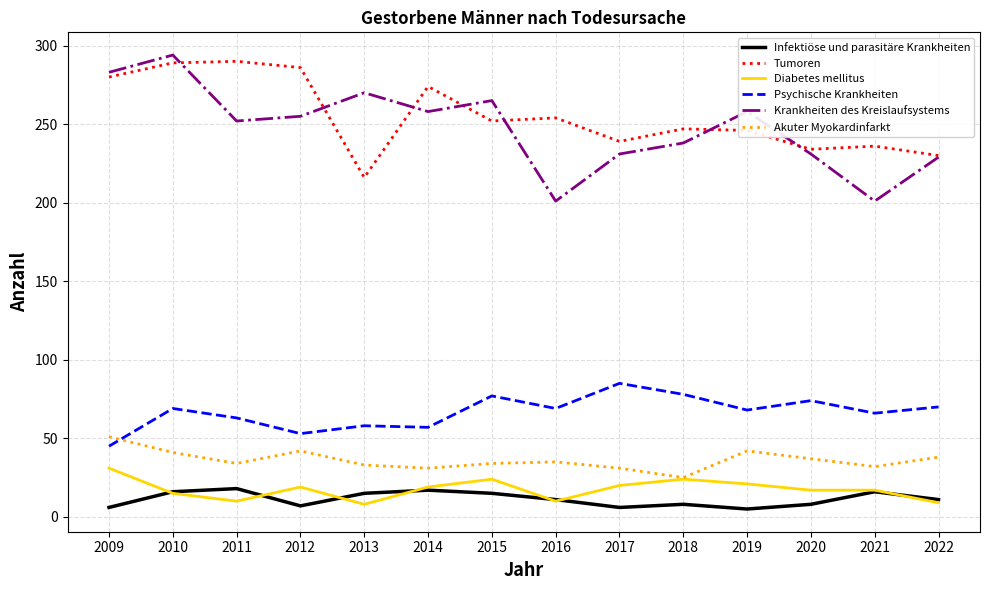

What is the difference between the highest and lowest values at 2019?

253